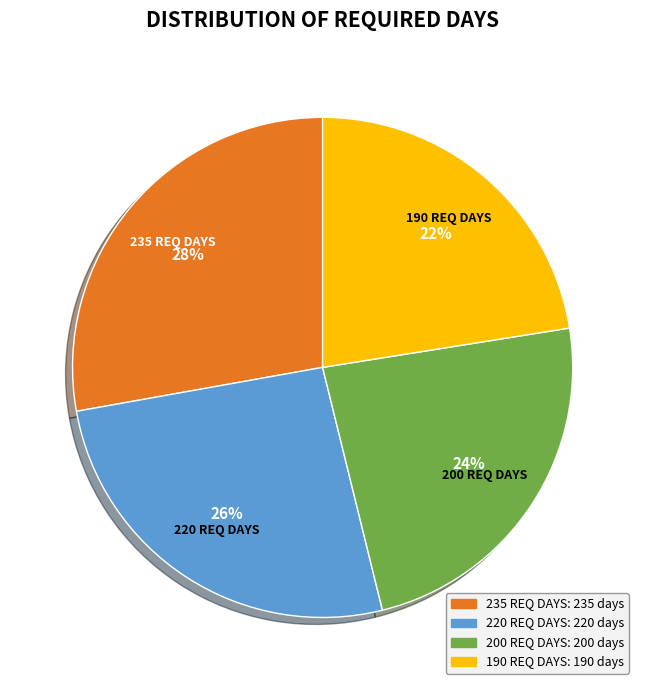

To the nearest percent, what is the difference between the 235 REQ DAYS and 200 REQ DAYS slice percentages?

4%